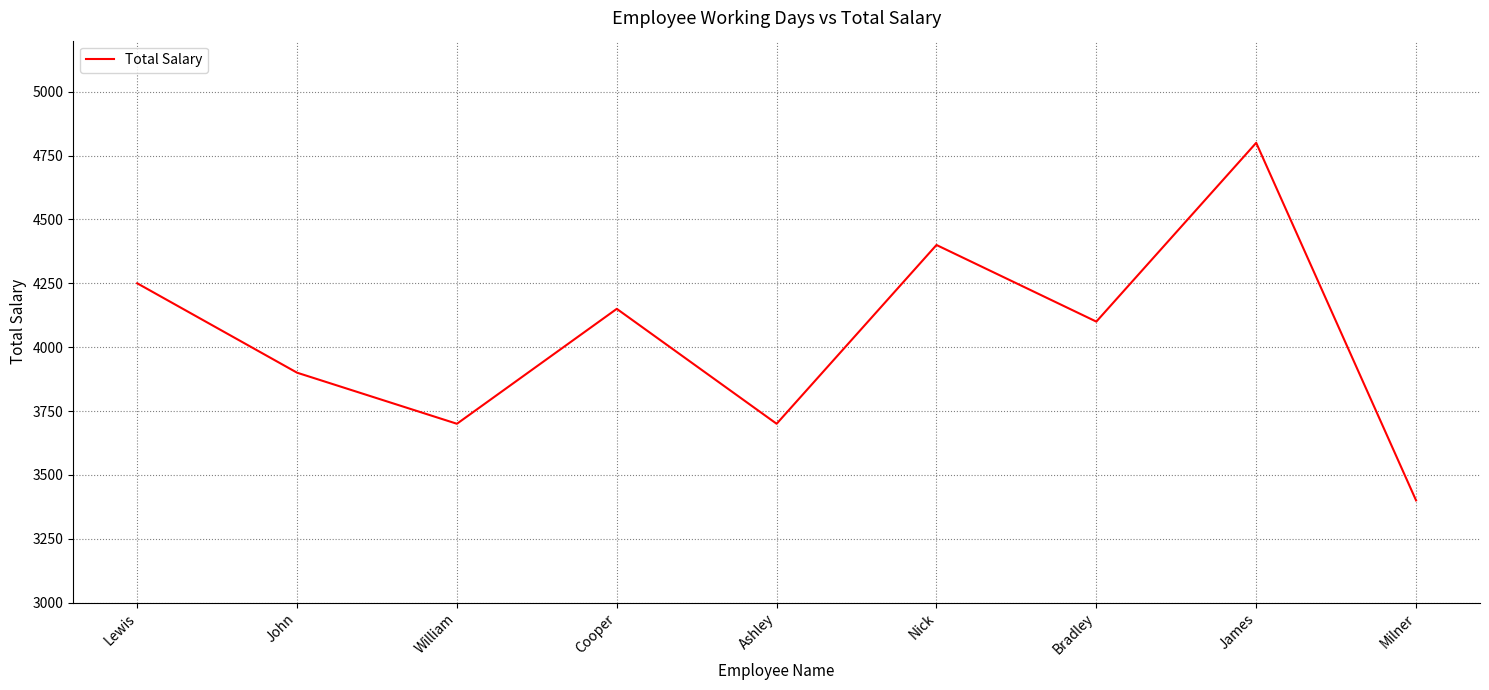

What value does the data have at Milner, to the nearest 100?

3400